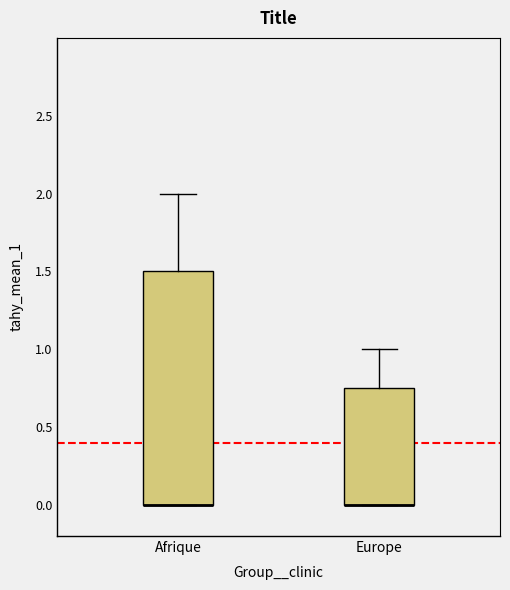

Which box is the tallest, from its lower edge to its upper edge?

Afrique